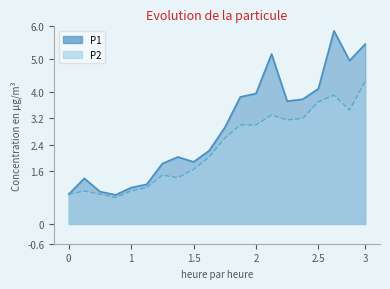

Reading right to left, transcribe all the data shown in this chart.

P1: 5.5	5.0	5.8	4.1	3.8	3.7	5.2	4.0	3.9	2.9	2.2	1.9	2.0	1.8	1.2	1.1	0.9	1.0	1.4	0.9
P2: 4.3	3.5	3.9	3.7	3.2	3.1	3.3	3.0	3.0	2.6	2.0	1.6	1.4	1.5	1.1	1.0	0.8	0.9	1.0	0.9